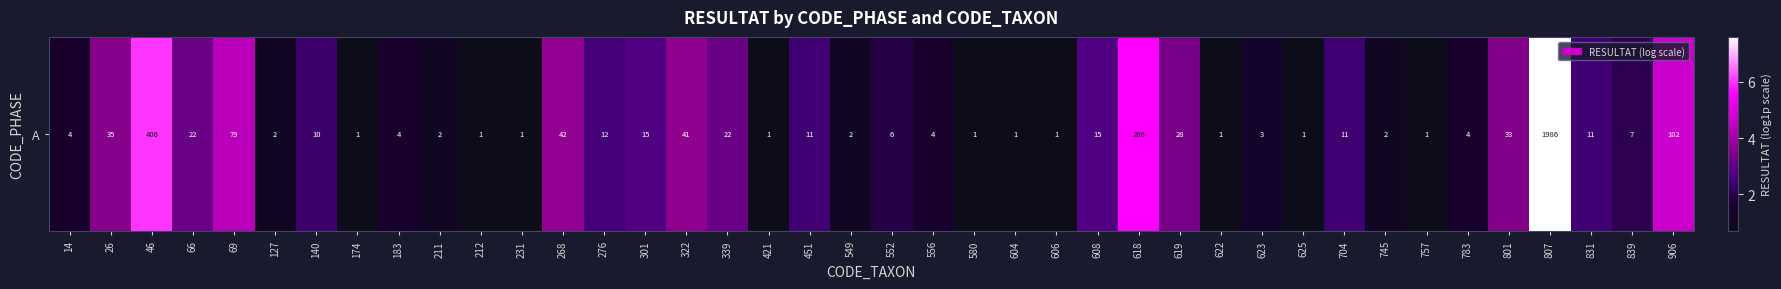

What is the difference between the second highest and minimum values?

5.3